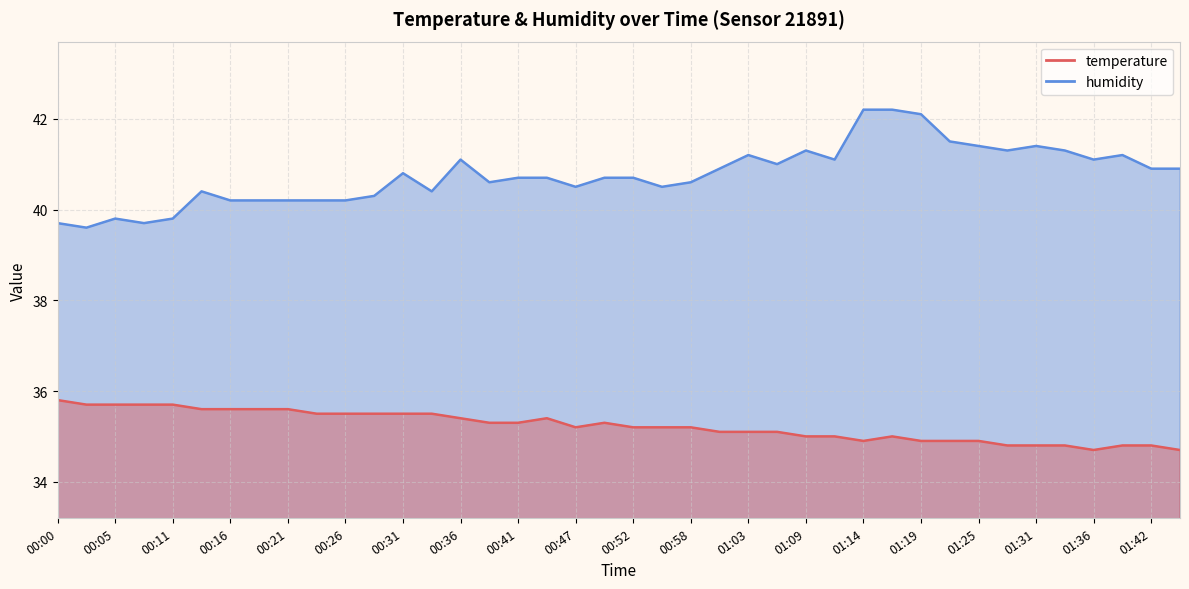

Which has a higher value, 00:52 or 01:03?

00:52